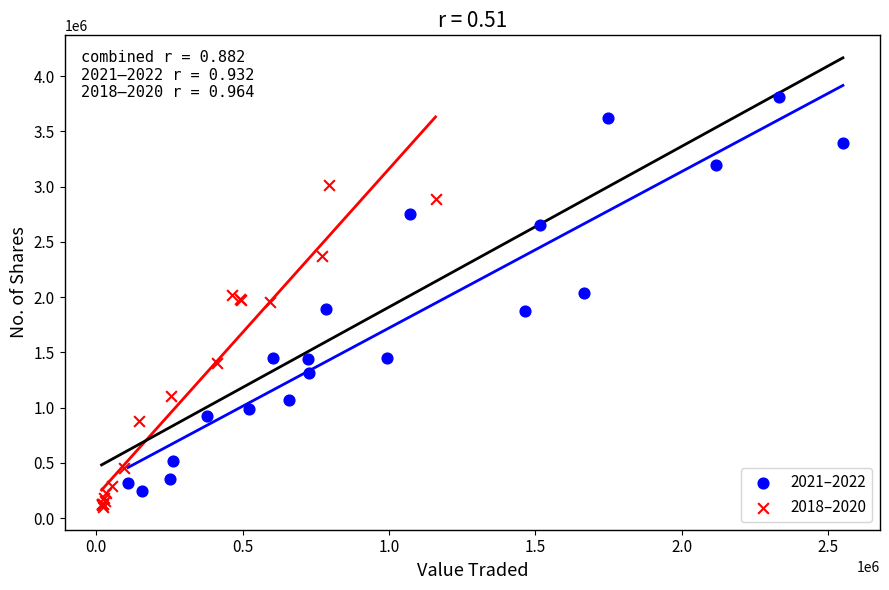

Which series has the widest spread of Y values?

2021–2022